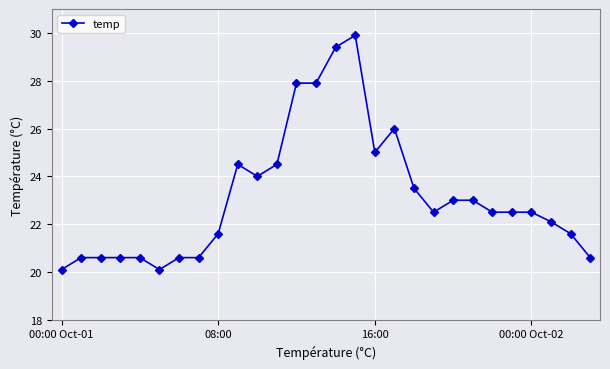

True or false: there are more than 2 points higher than both neighbors.

True